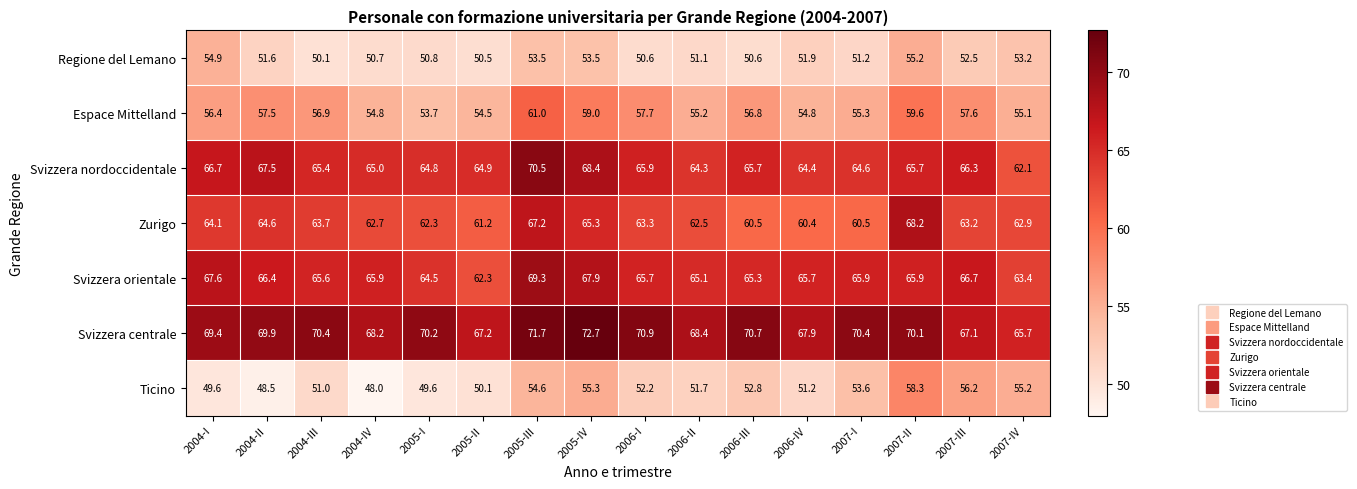

Is it true that Regione del Lemano equals 29.8 at 2005-I?

False